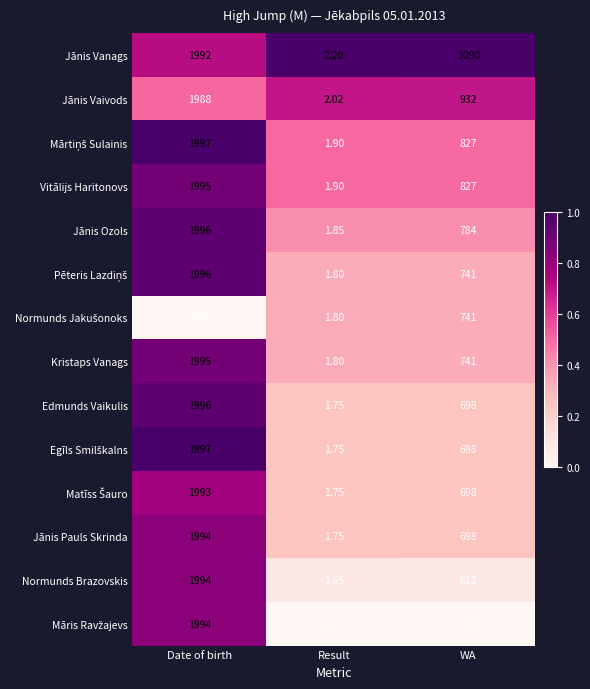

Rank the categories by Normunds Brazovskis value from highest to lowest.

Date of birth, WA, Result